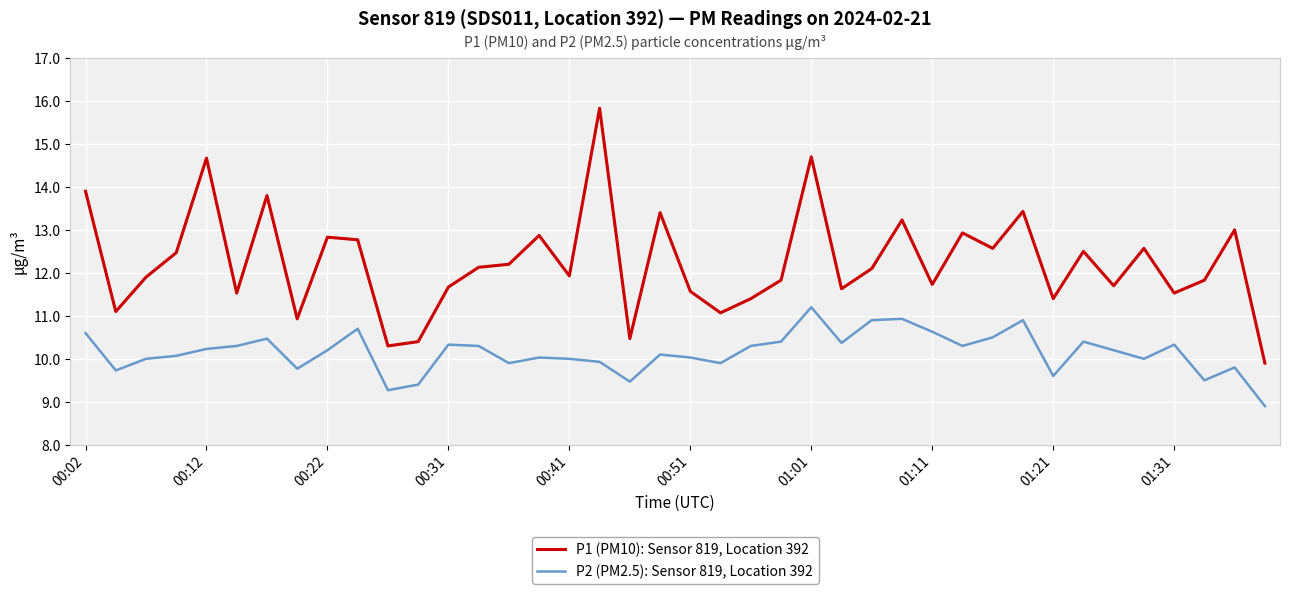

What is the minimum value shown in the chart?

8.9